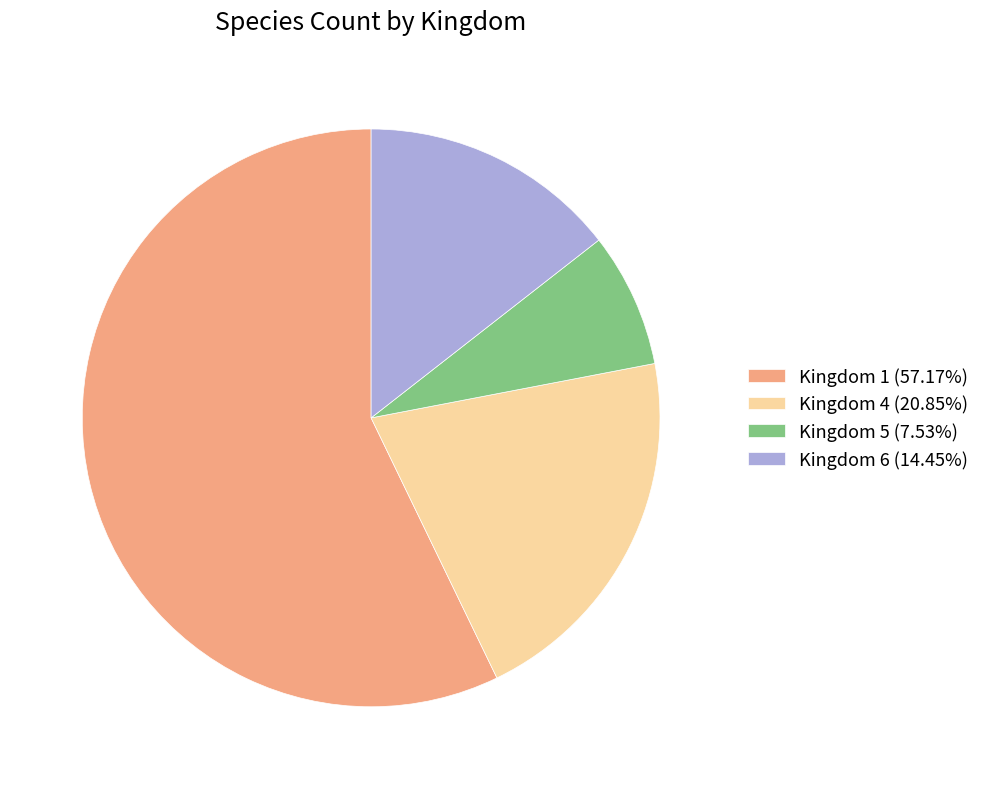

What is the ratio of the value at Kingdom 1 (57.17%) to the value at Kingdom 6 (14.45%)?

4.0